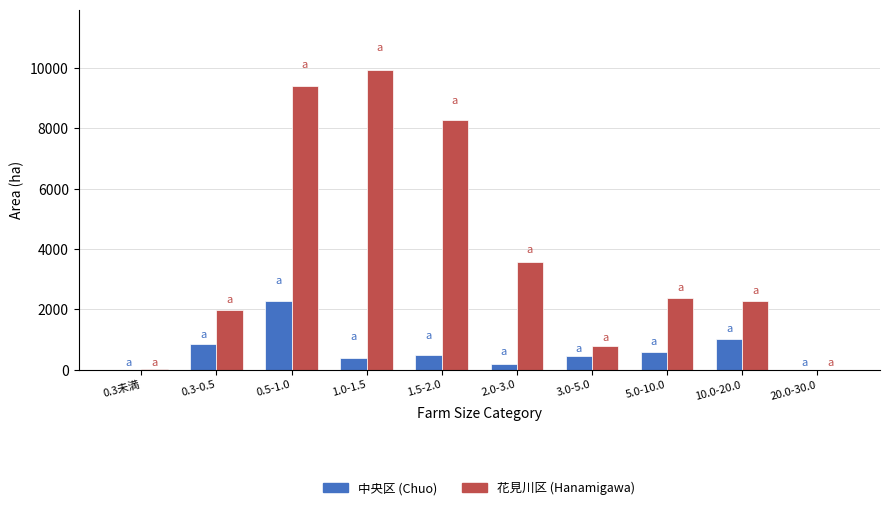

The value of 花見川区 (Hanamigawa) at 10.0-20.0 is 2283. True or false?

True